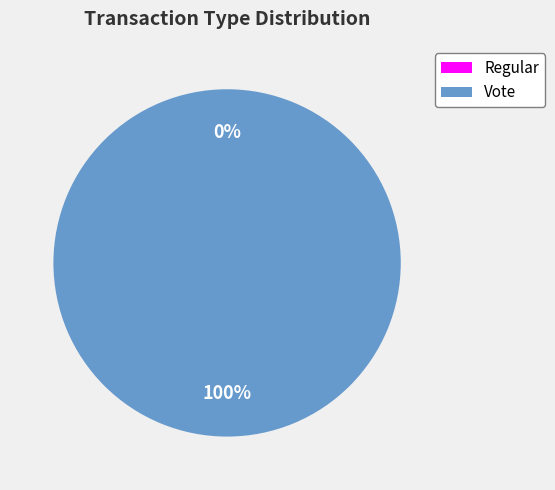

Count the number of slices in the pie.

2